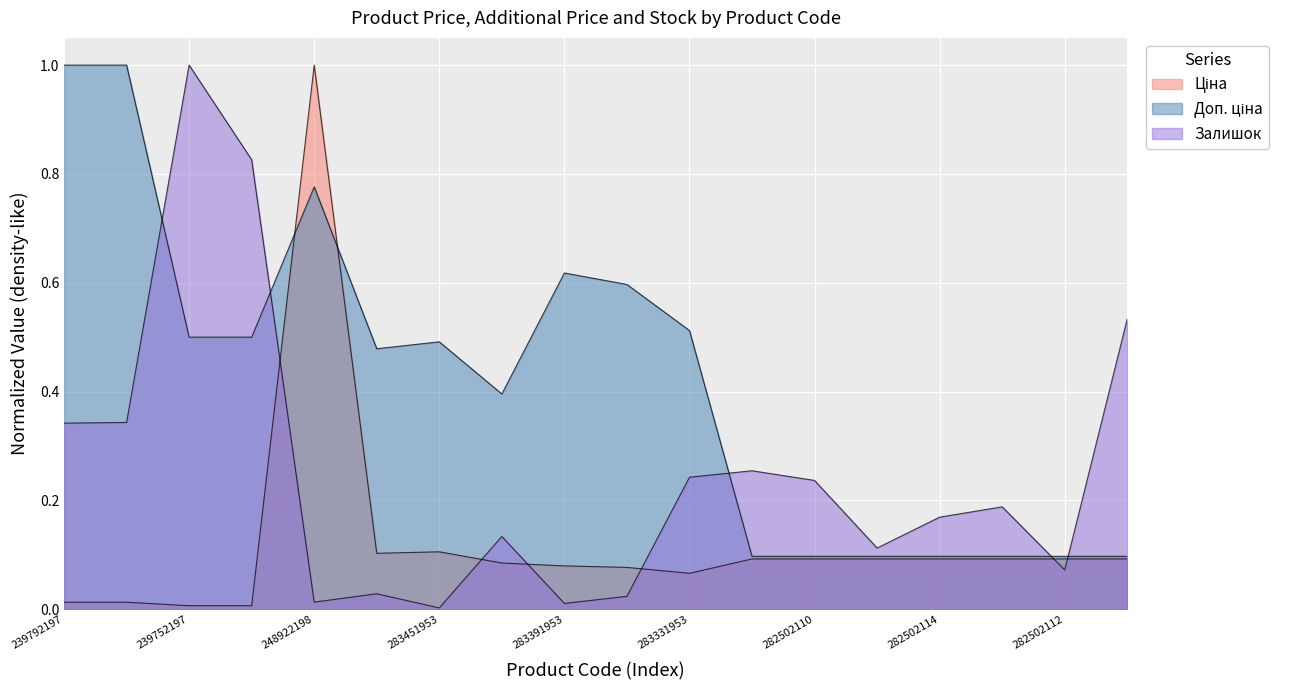

What is the sum of all Залишок values?

4.5